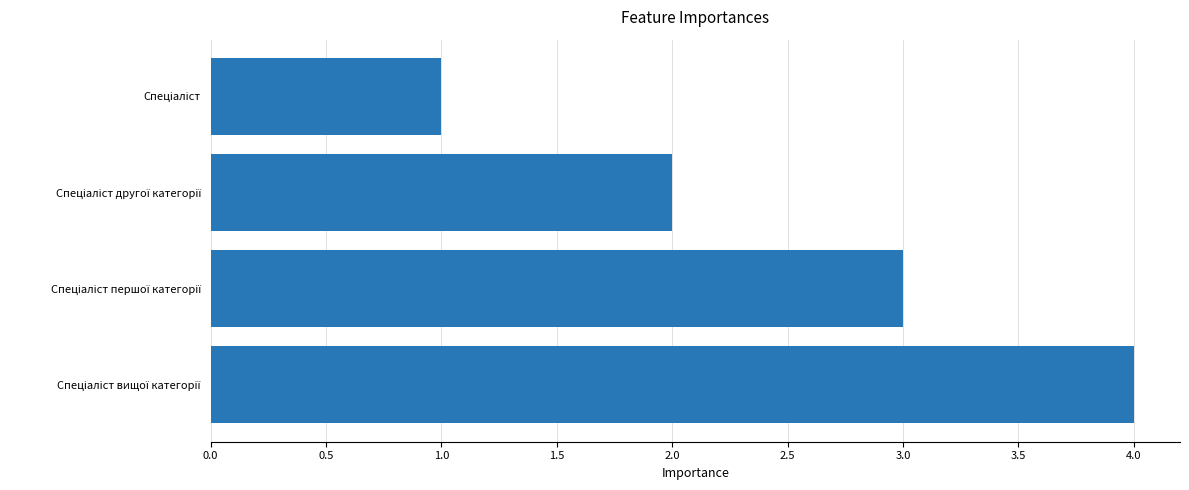

What is the greatest value displayed?

4